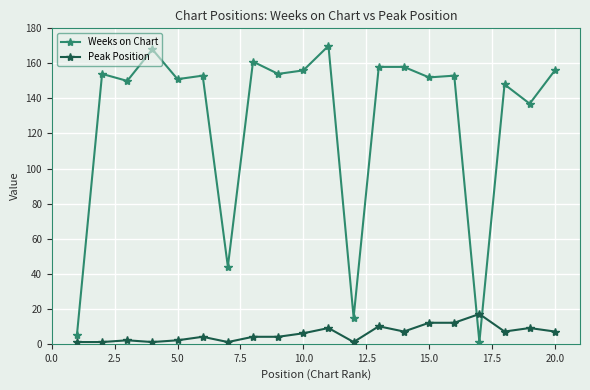

Which series has the largest total across all categories?

Weeks on Chart